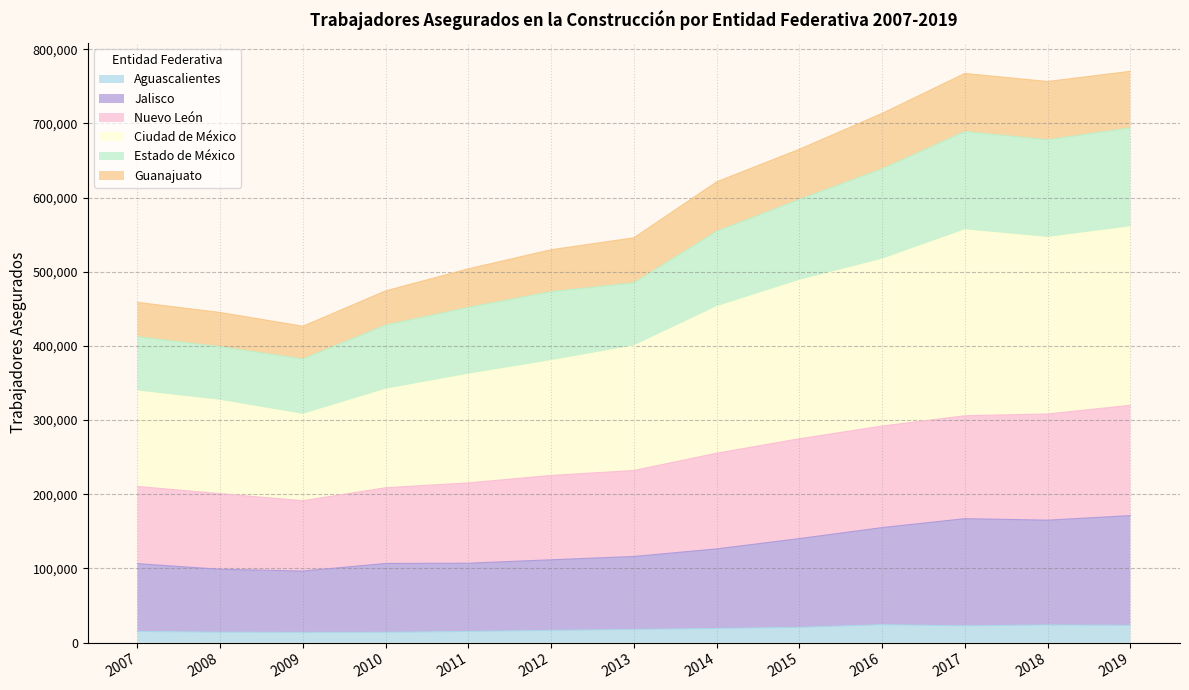

How many lines are shown in the chart?

6